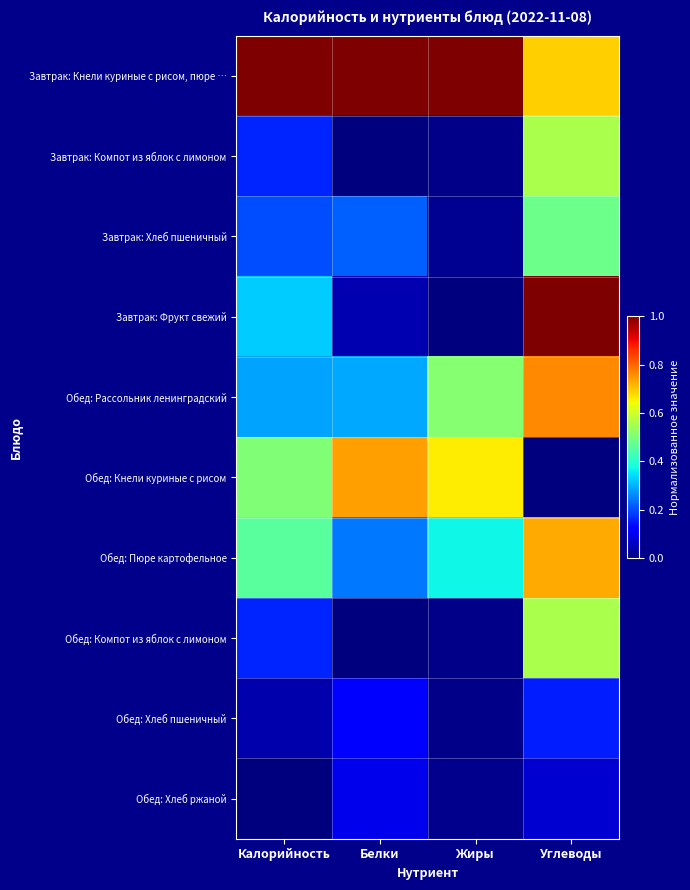

List the series in order of their peak value, lowest first.

Обед: Хлеб ржаной, Обед: Хлеб пшеничный, Завтрак: Хлеб пшеничный, Завтрак: Компот из яблок с лимоном, Обед: Компот из яблок с лимоном, Обед: Пюре картофельное, Обед: Кнели куриные с рисом, Обед: Рассольник ленинградский, Завтрак: Кнели куриные с рисом, пюре …, Завтрак: Фрукт свежий